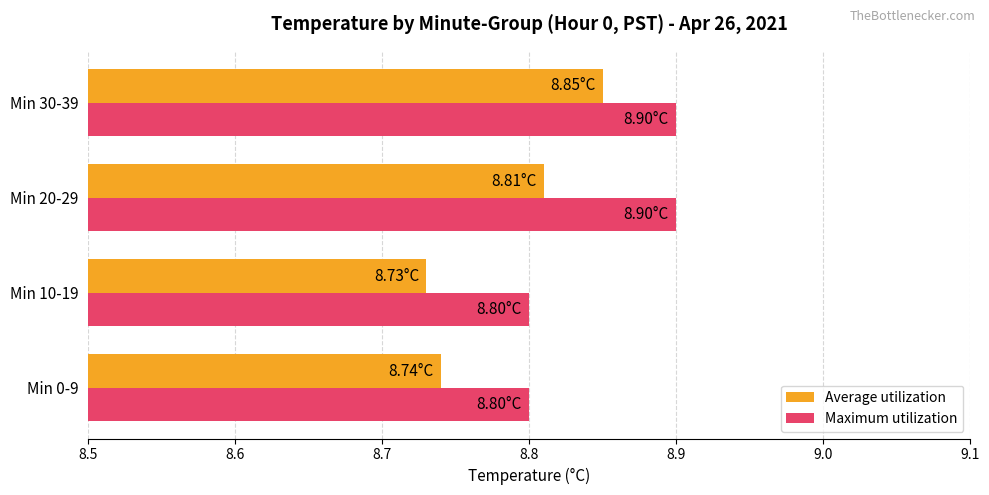

Which series has the largest total across all categories?

Maximum utilization